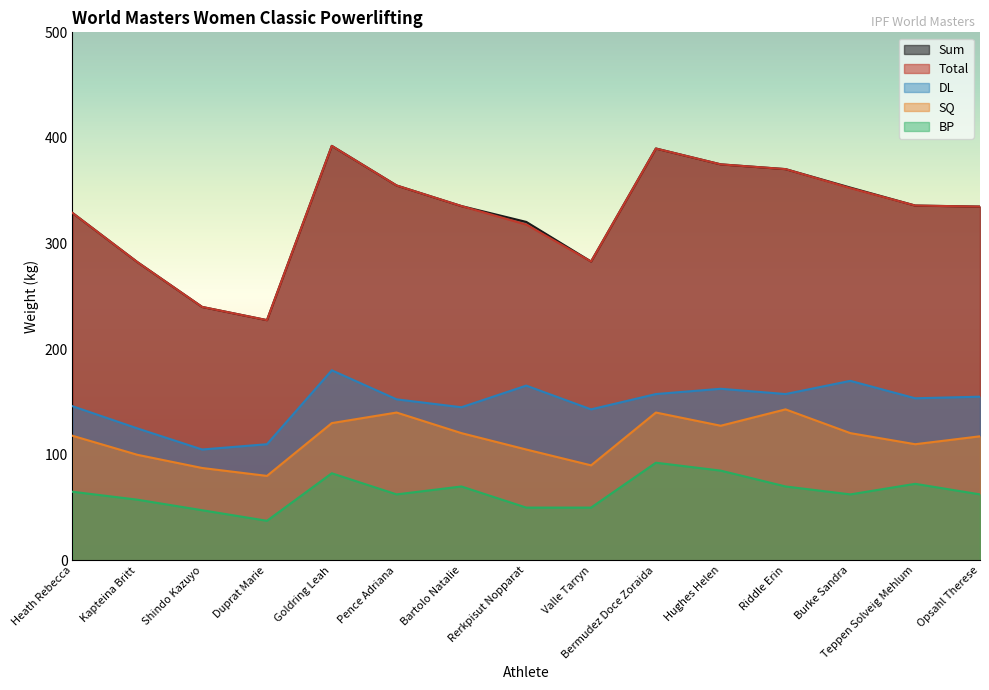

Between Valle Tarryn and Bermudez Doce Zoraida, which series saw the biggest shift?

Sum